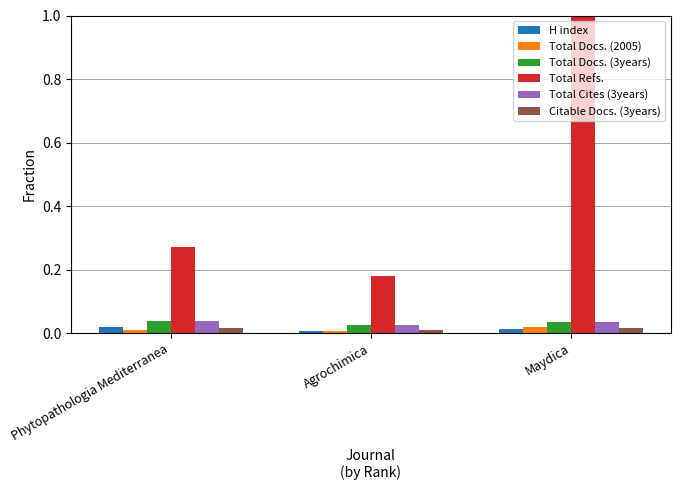

The value of Citable Docs. (3years) at Maydica is 0.0. True or false?

True